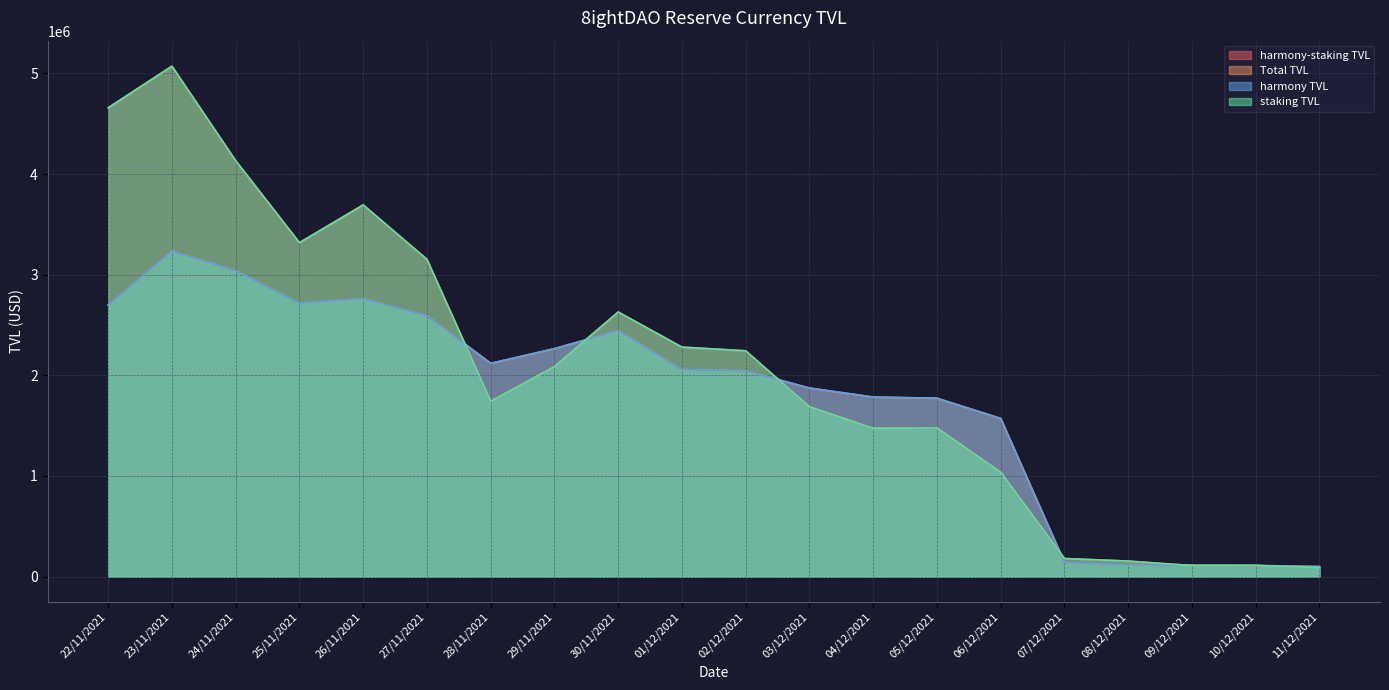

Which category has the highest value in the harmony TVL series?

23/11/2021